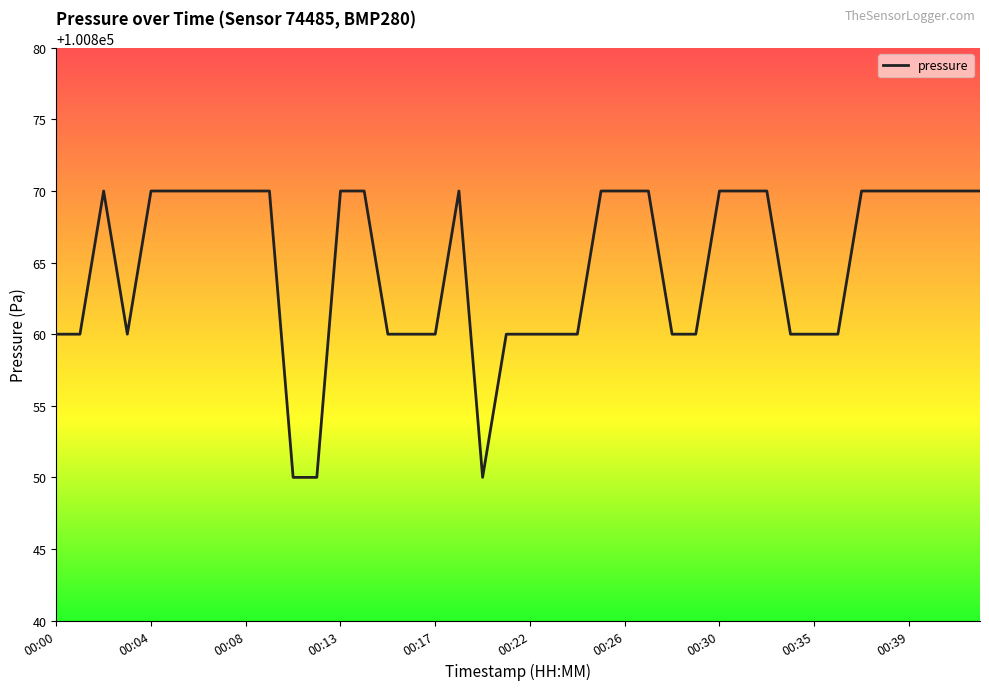

What is the minimum value shown in the chart?

100850